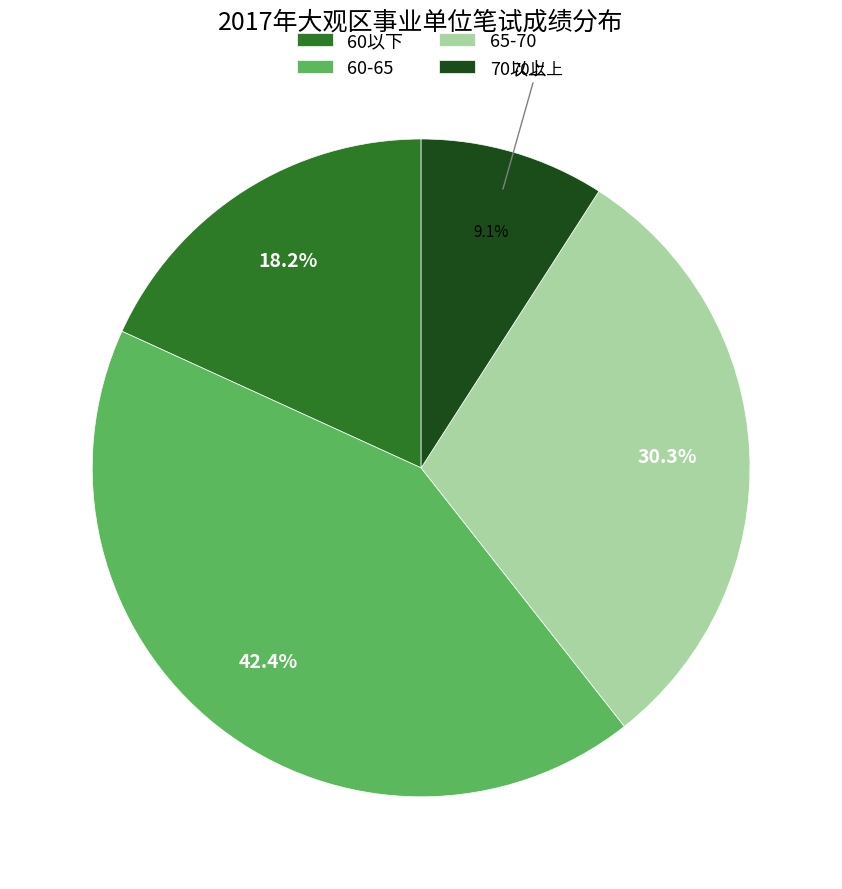

Rank the categories by value from highest to lowest.

60-65, 65-70, 60以下, 70以上